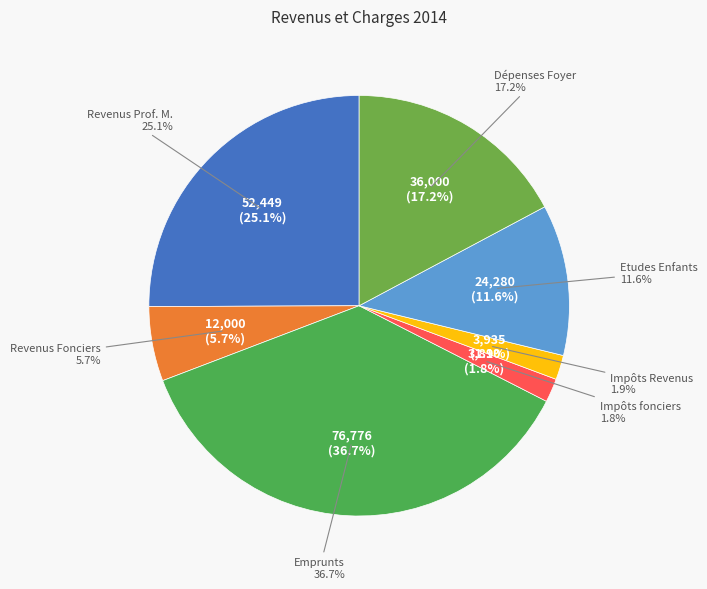

Count the number of slices in the pie.

7